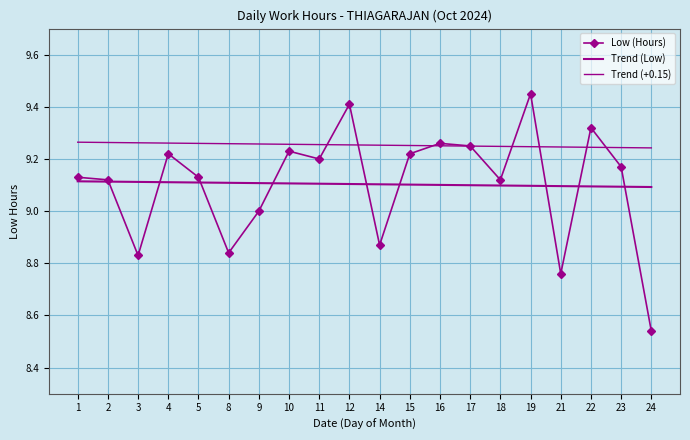

Which category has the lowest value across all series?

24